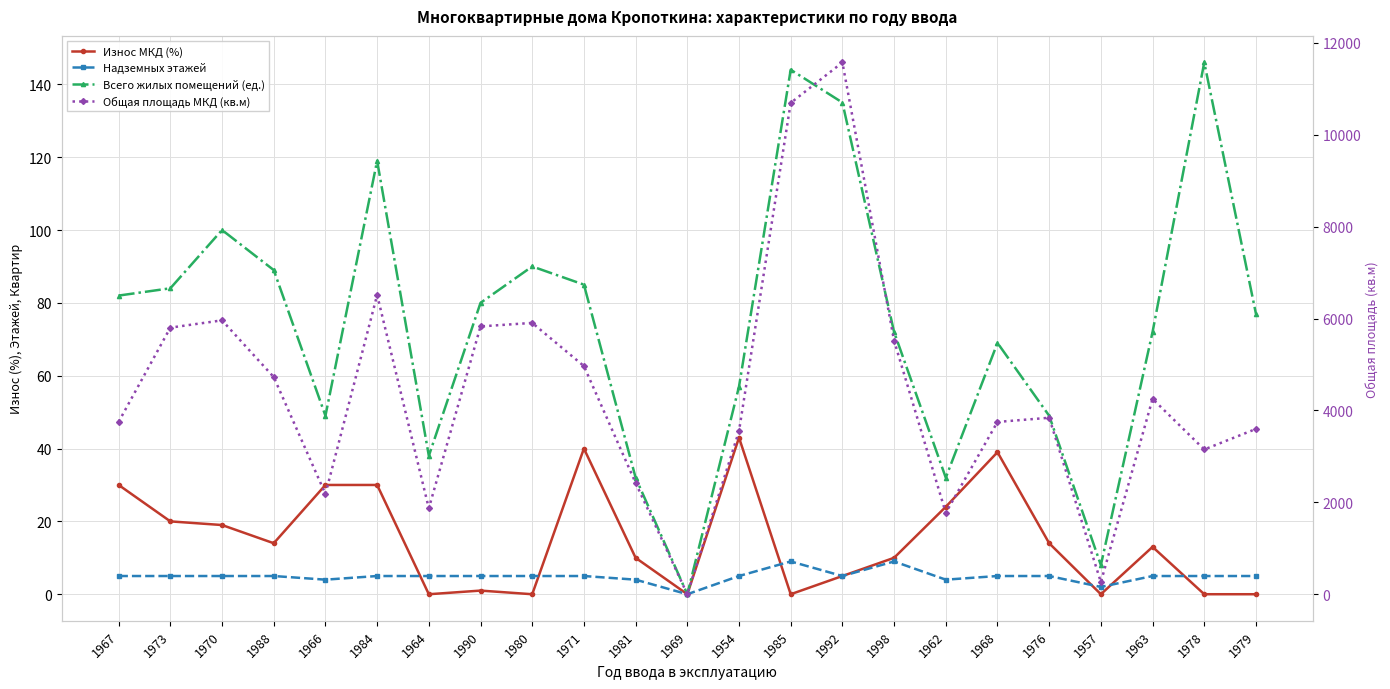

What position from the right is 1968?

6